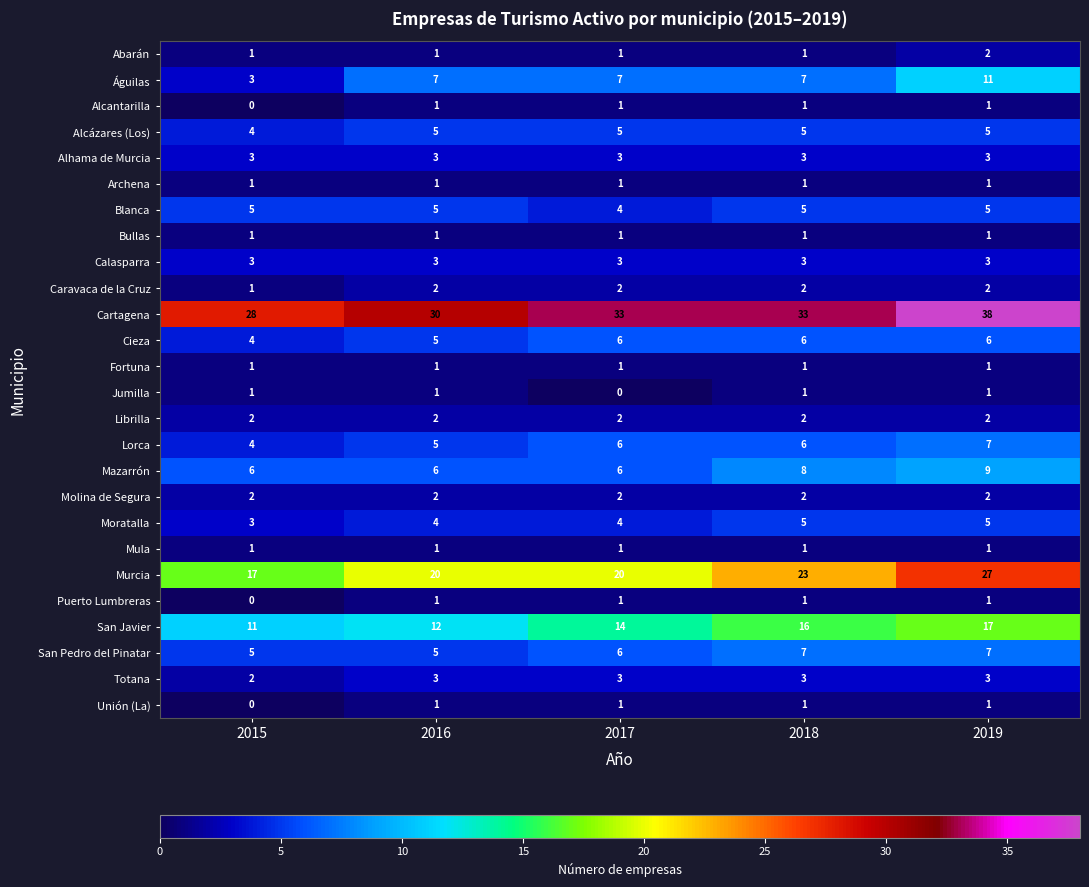

What is the sum of the Caravaca de la Cruz values at 2015 and 2018?

3